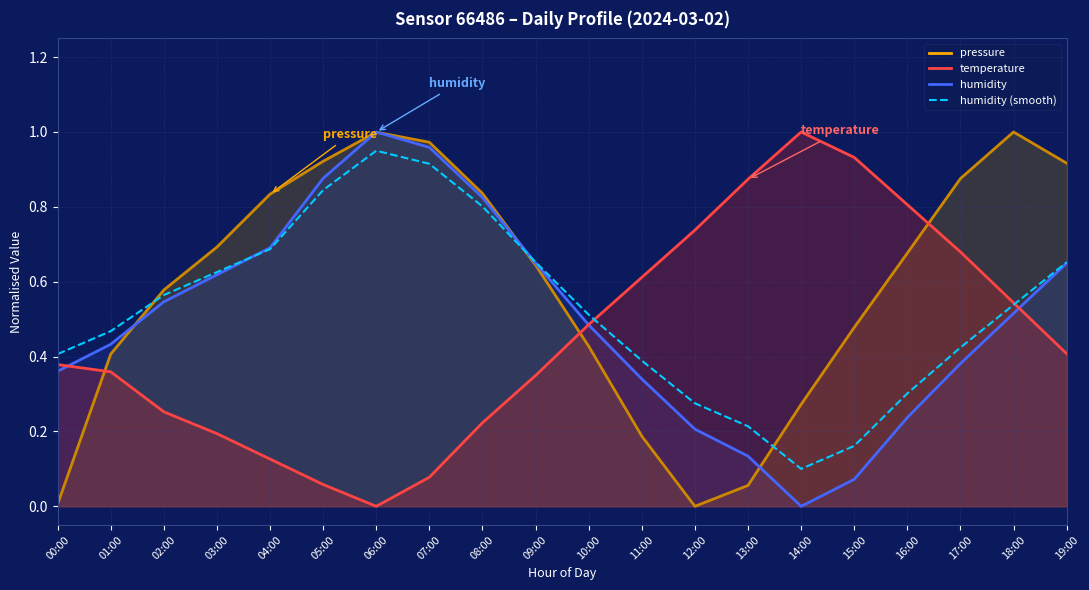

How many lines are shown in the chart?

1